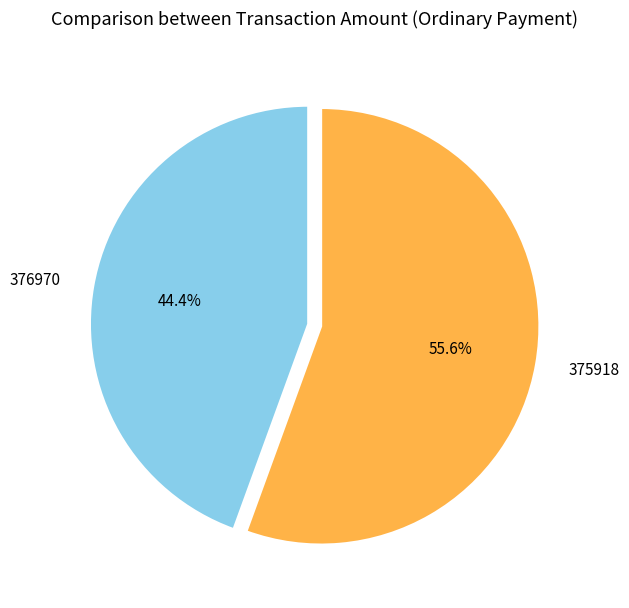

Combined, do 375918 and 376970 account for over 50%?

Yes